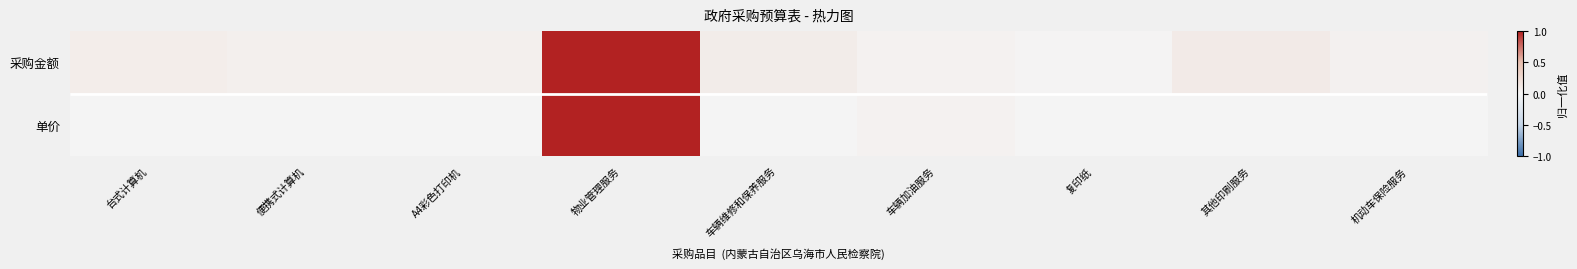

The value of 单价 at 台式计算机 is 0.0. True or false?

True